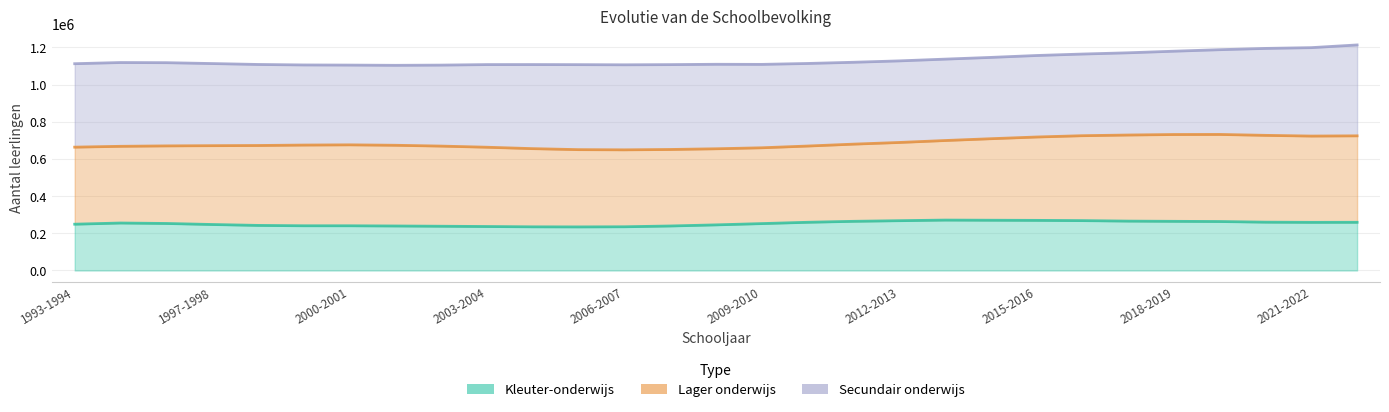

What is the value of the Secundair onderwijs point at the 25th from the left?

1179938